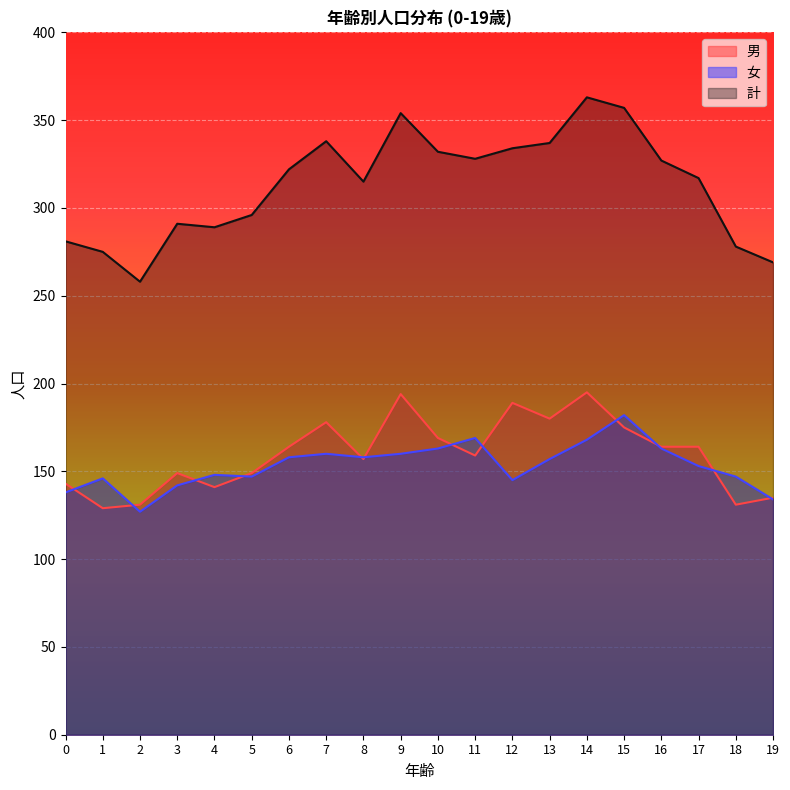

What are all the series names shown in the legend?

男, 女, 計